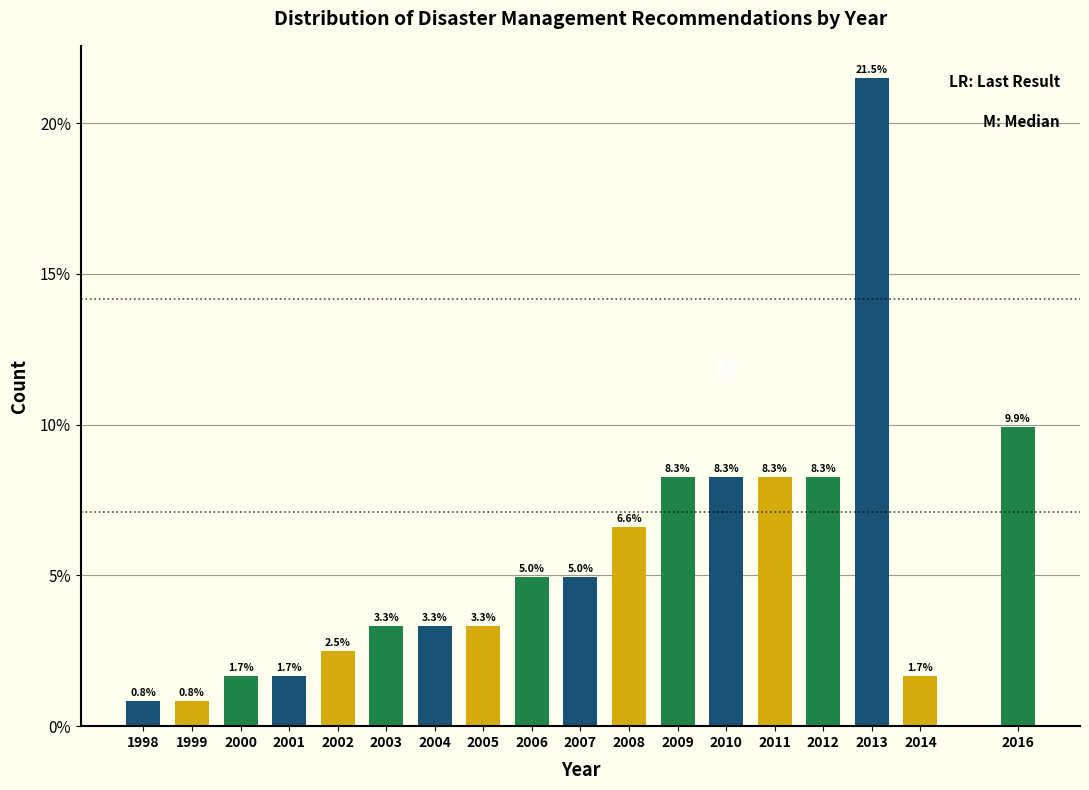

Reading left to right, transcribe all the data shown in this chart.

1998=0.8	1999=0.8	2000=1.7	2001=1.7	2002=2.5	2003=3.3	2004=3.3	2005=3.3	2006=5.0	2007=5.0	2008=6.6	2009=8.3	2010=8.3	2011=8.3	2012=8.3	2013=21.5	2014=1.7	2016=9.9